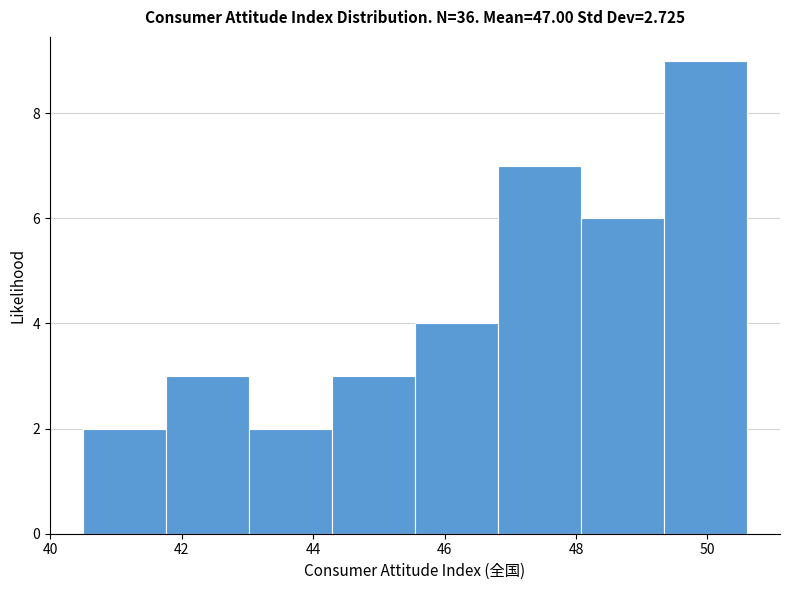

Which range on the x-axis has the tallest bar?

49.4 to 50.6